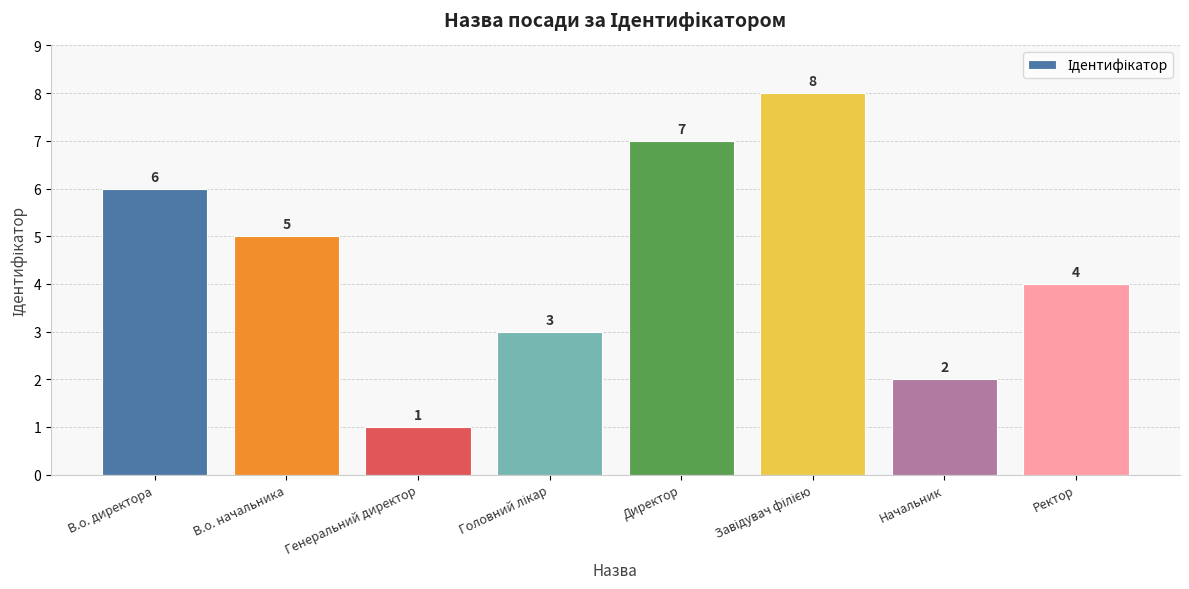

The value at Начальник is 3. True or false?

False